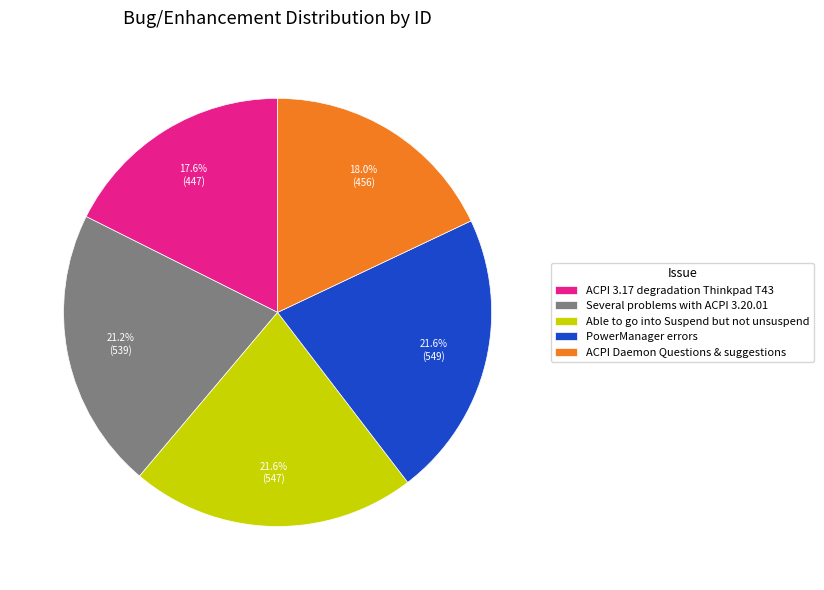

Between Several problems with ACPI 3.20.01 and ACPI Daemon Questions & suggestions, which is larger?

Several problems with ACPI 3.20.01